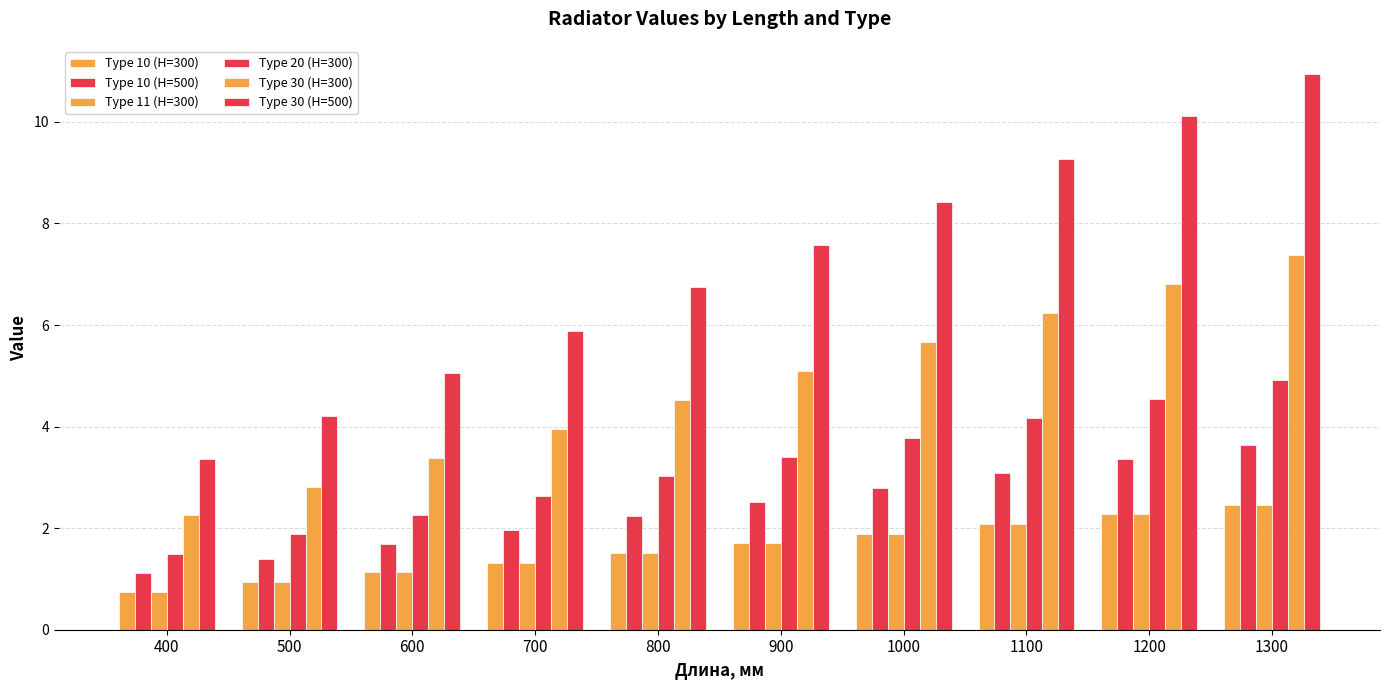

Reading left to right, list all the values displayed in this chart.

Type 10 (H=300): 0.8	0.9	1.1	1.3	1.5	1.7	1.9	2.1	2.3	2.5
Type 10 (H=500): 1.1	1.4	1.7	2.0	2.2	2.5	2.8	3.1	3.4	3.6
Type 11 (H=300): 0.8	0.9	1.1	1.3	1.5	1.7	1.9	2.1	2.3	2.5
Type 20 (H=300): 1.5	1.9	2.3	2.6	3.0	3.4	3.8	4.2	4.5	4.9
Type 30 (H=300): 2.2	2.8	3.4	4.0	4.5	5.1	5.7	6.2	6.8	7.4
Type 30 (H=500): 3.4	4.2	5.0	5.9	6.7	7.6	8.4	9.3	10.1	10.9